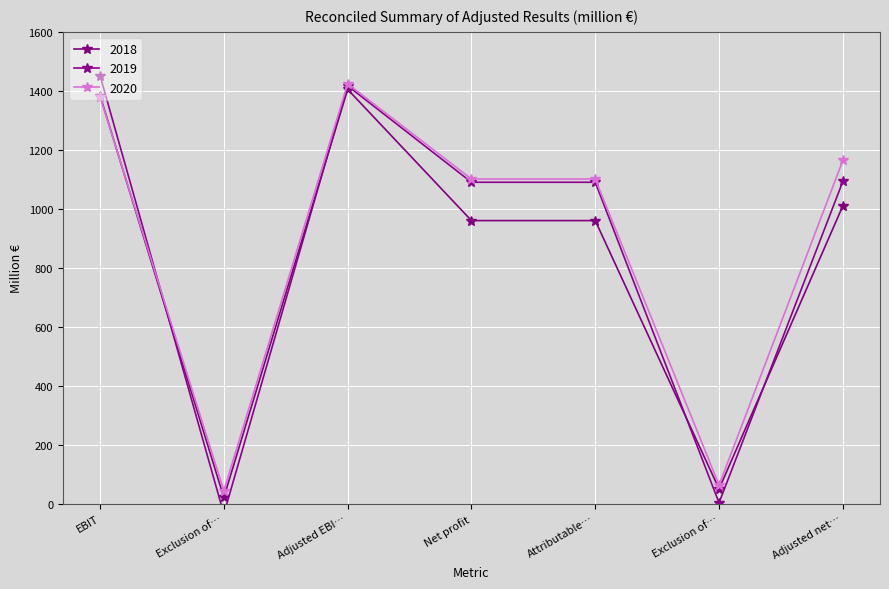

Which series ends up on top after the final intersection of 2020 and 2018?

2020